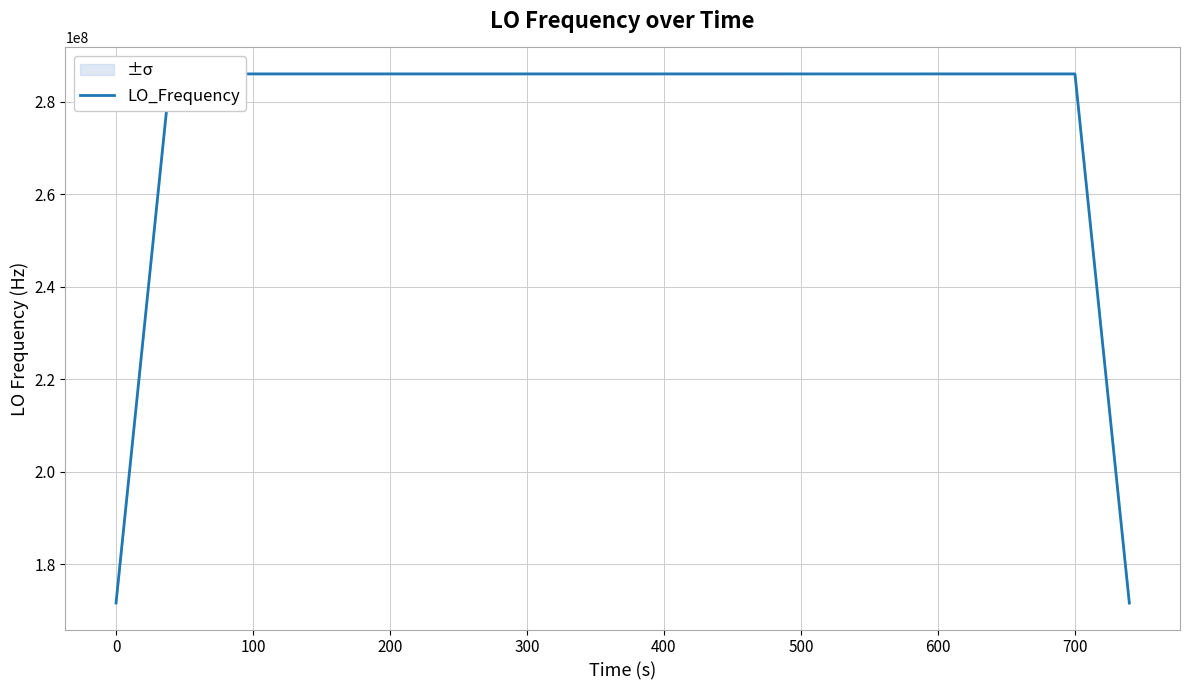

What is the minimum value for LO_Frequency?

171628198.3